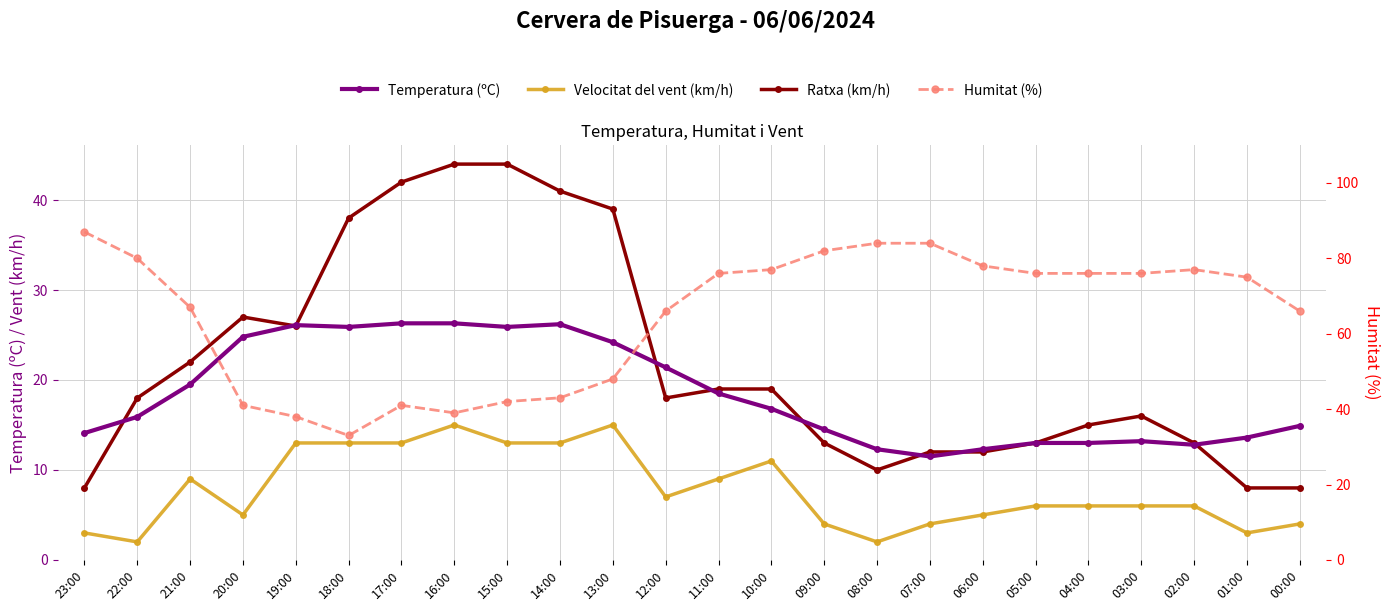

Which has a higher value, 12:00 or 15:00?

15:00